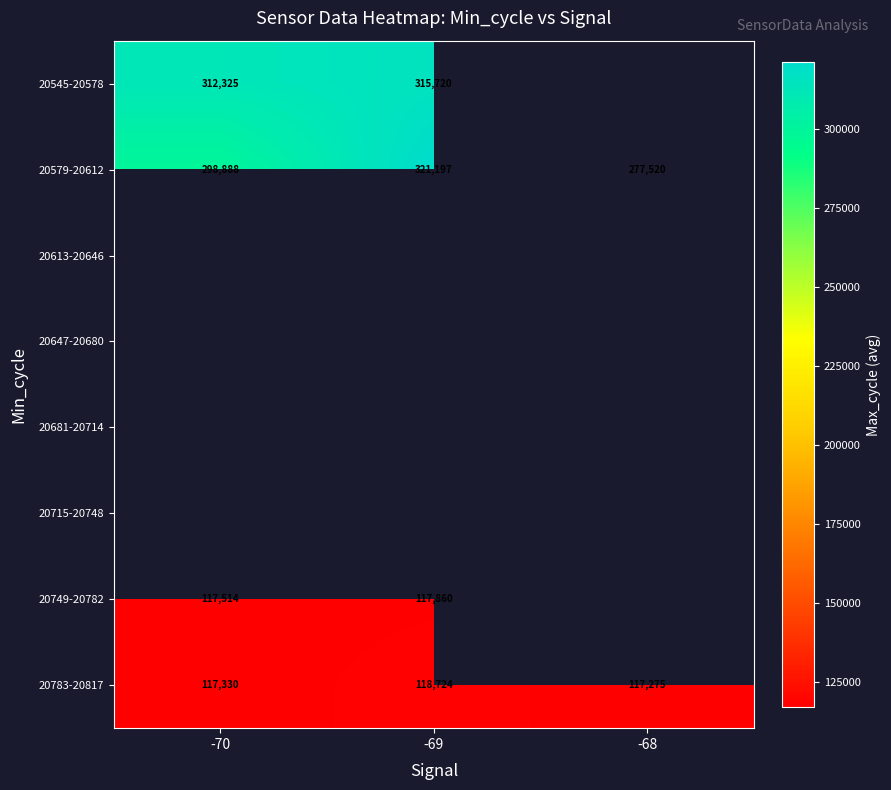

List the labels in order of 20783-20817 value, smallest first.

-68, -70, -69